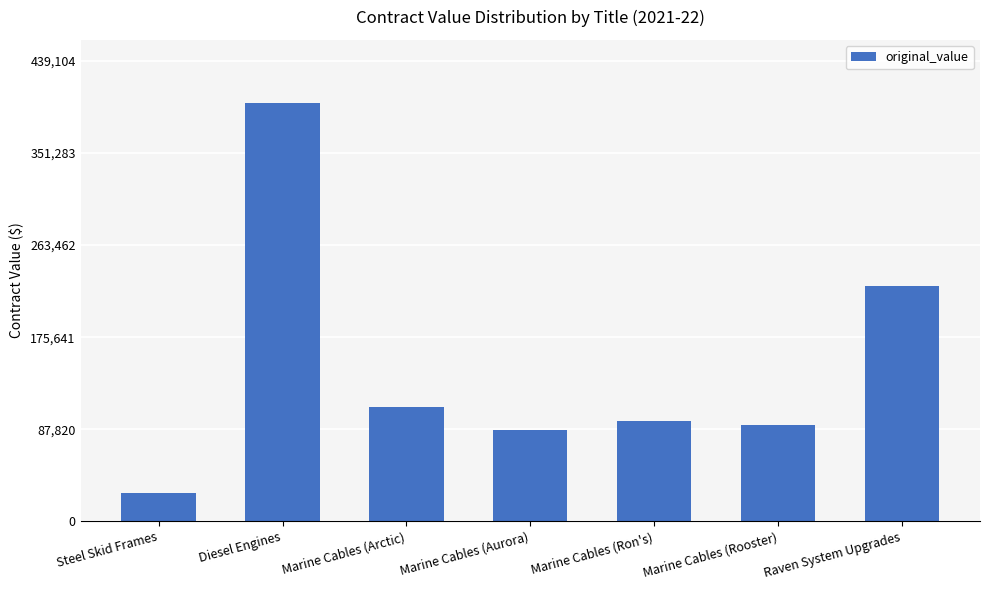

The value at Marine Cables (Rooster) is 30617.2. True or false?

False